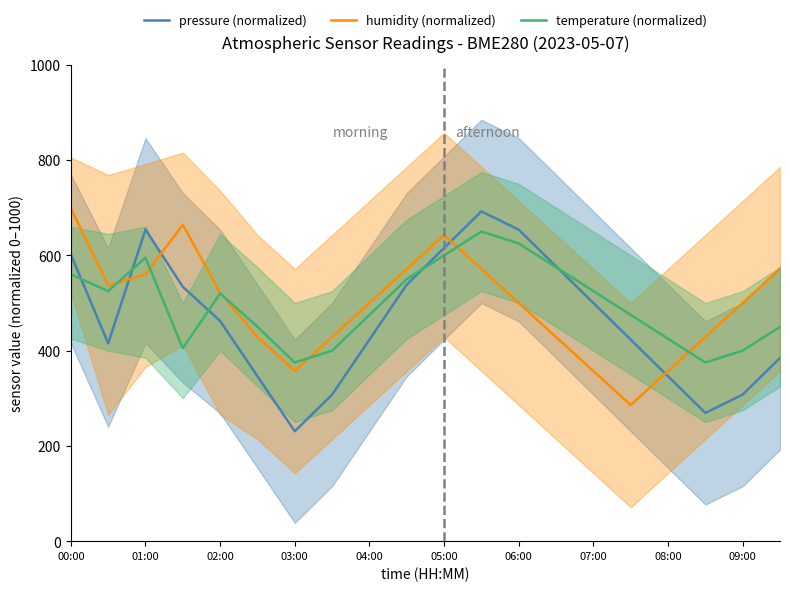

True or false: humidity (normalized) has more than 1 points higher than both neighbors.

True